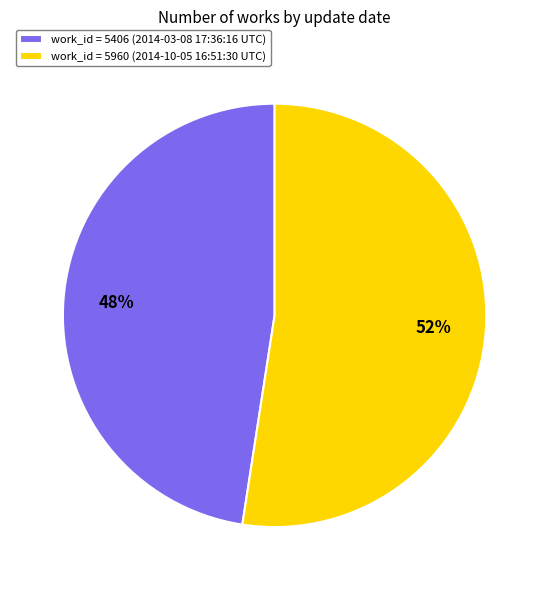

Is the sum of work_id = 5406 (2014-03-08 17:36:16 UTC) and work_id = 5960 (2014-10-05 16:51:30 UTC) greater than half?

Yes